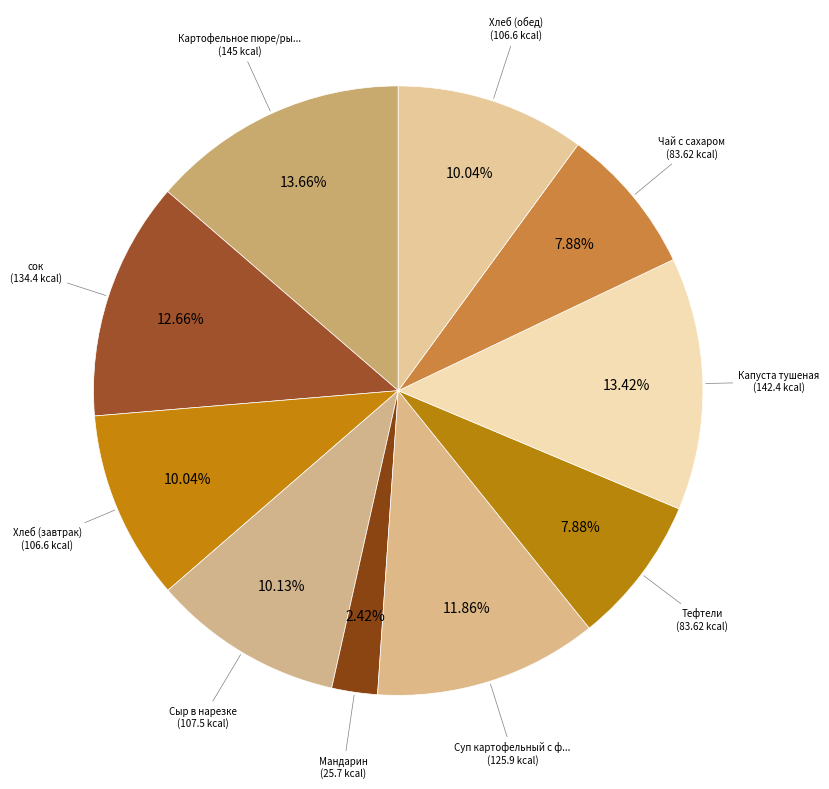

What is the largest slice in the pie chart?

Картофельное пюре/рыба с овощами